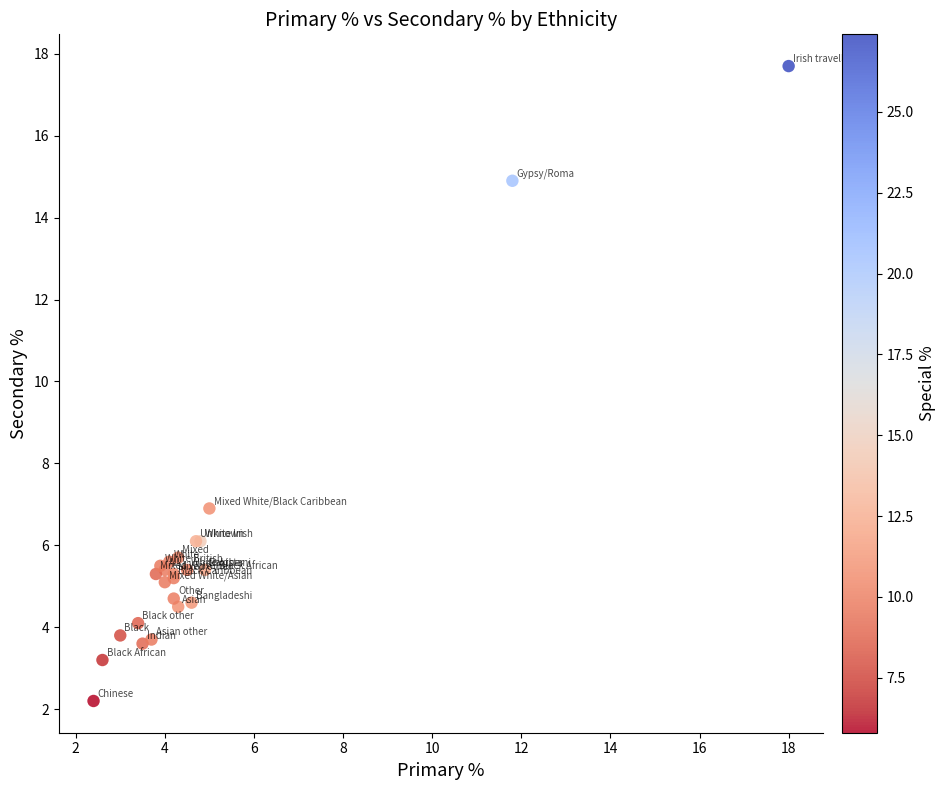

What Y value in the scatter plot is closest to 9?

6.9